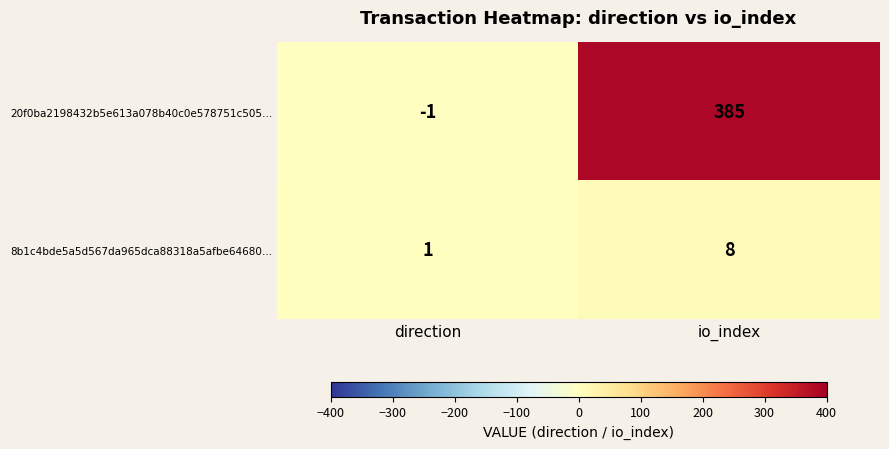

Reading left to right, extract all data points from this chart.

20f0ba2198432b5e613a078b40c0e578751c505…: direction=-1	io_index=385
8b1c4bde5a5d567da965dca88318a5afbe64680…: direction=1	io_index=8